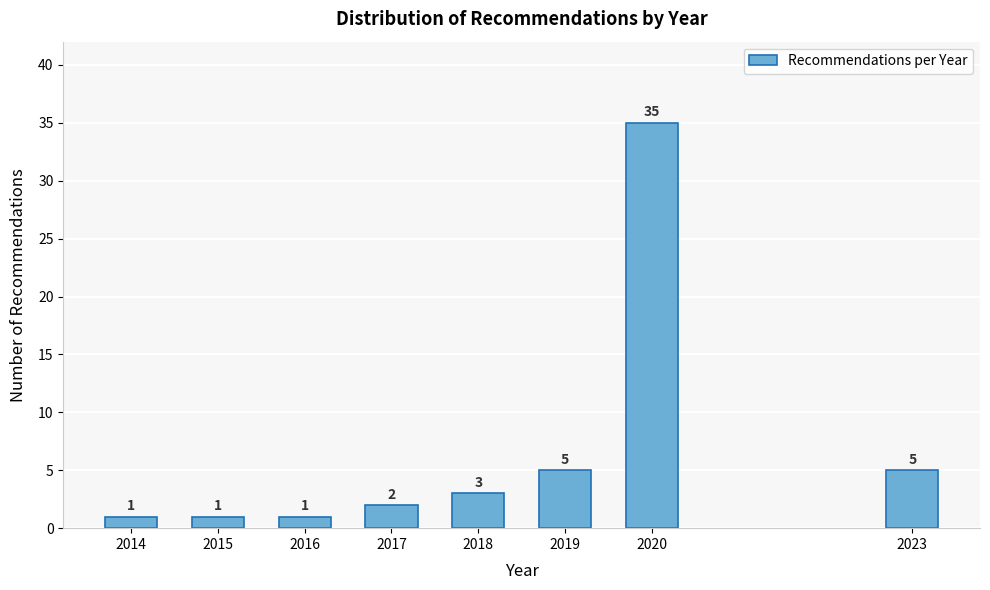

Reading right to left, what are all the values shown in this chart?

2023=5	2020=35	2019=5	2018=3	2017=2	2016=1	2015=1	2014=1